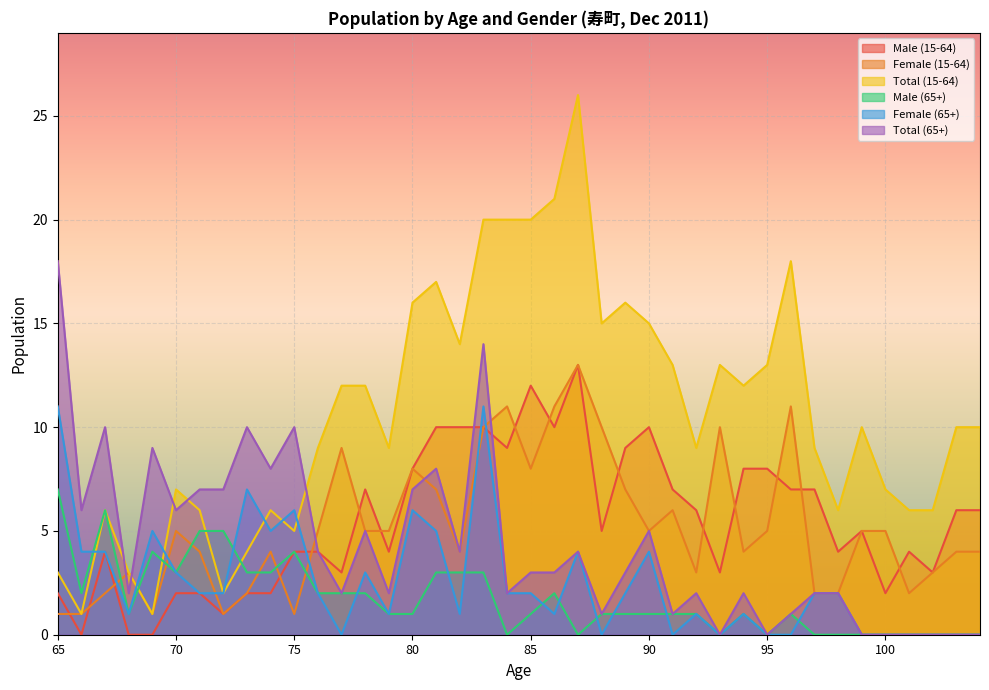

Rank the categories by Female (15-64) value from highest to lowest.

87, 84, 86, 96, 83, 88, 93, 77, 80, 85, 81, 89, 91, 70, 76, 78, 79, 90, 95, 99, 100, 71, 74, 82, 94, 103, 104, 68, 92, 102, 67, 73, 97, 98, 101, 65, 66, 69, 72, 75